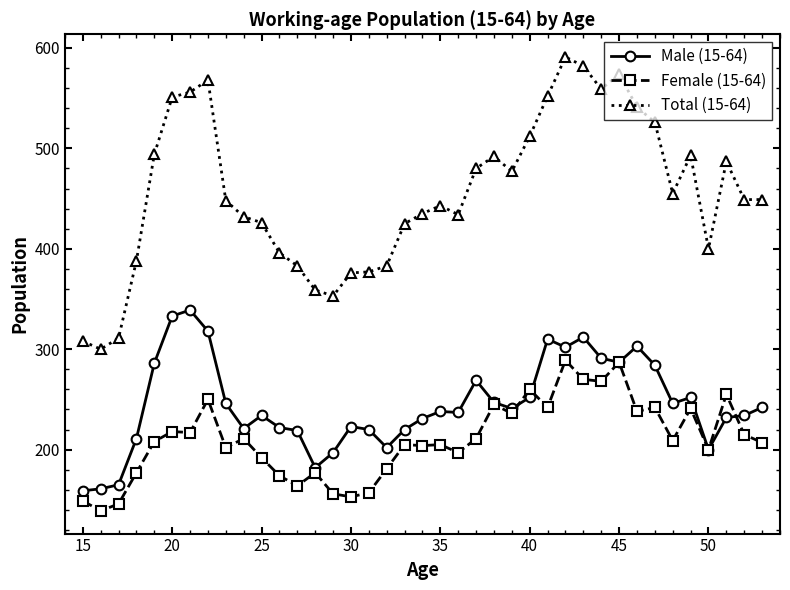

Which series has the largest range (max minus min)?

Total (15-64)